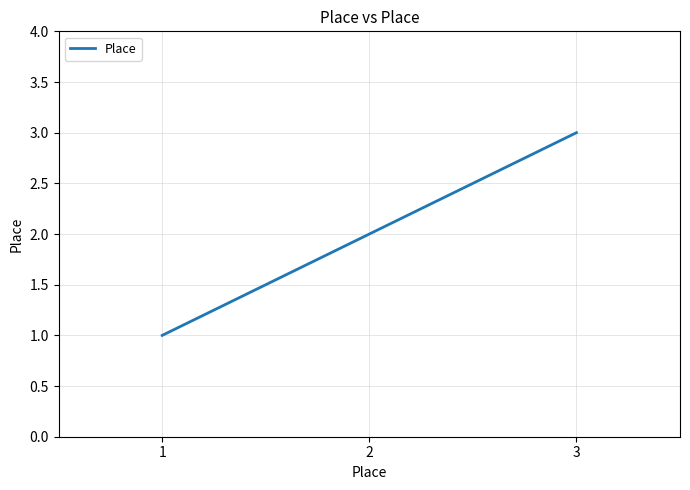

Reading left to right, what are all the values shown in this chart?

1	2	3